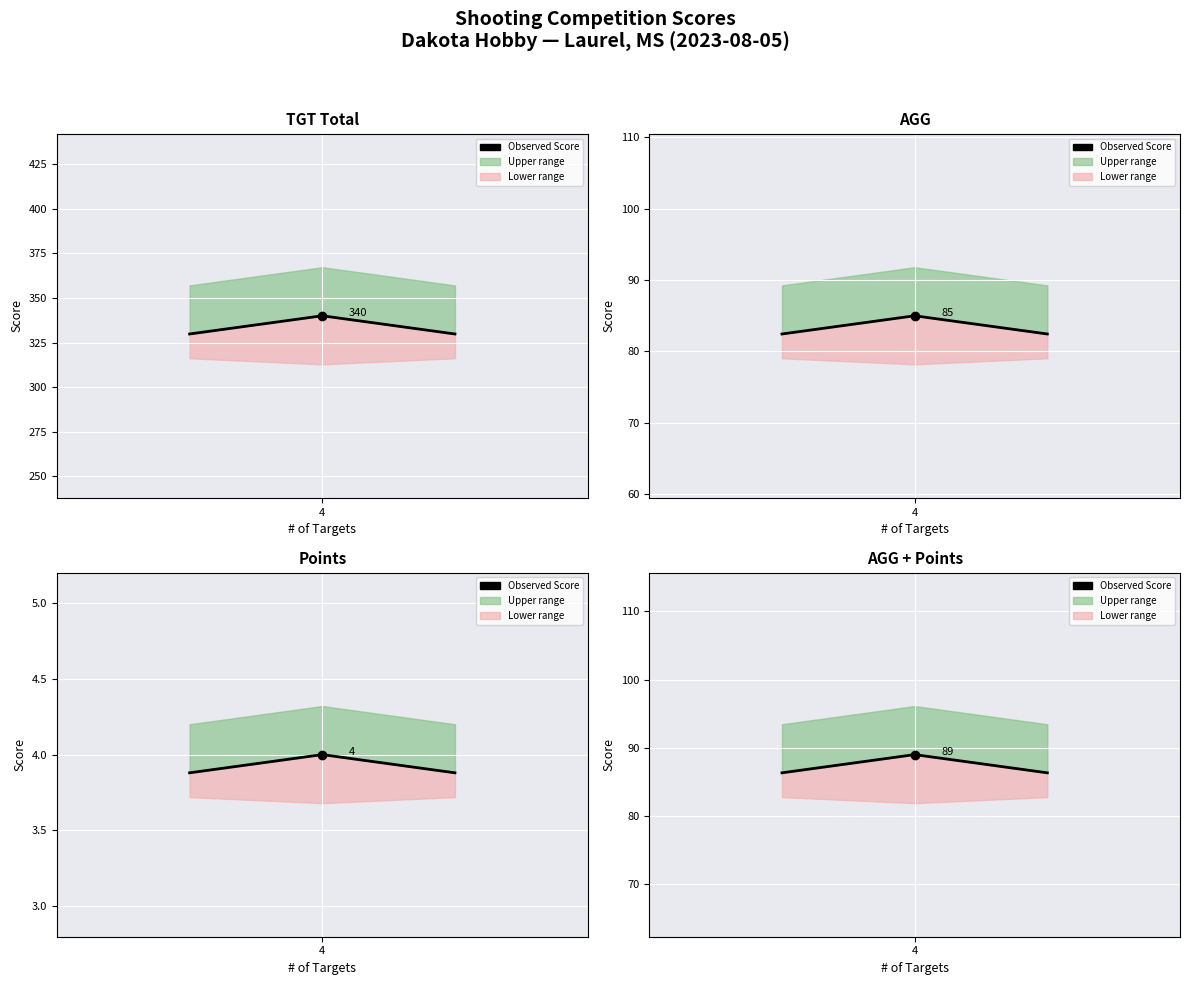

At how many categories does at least one series exceed 54?

3